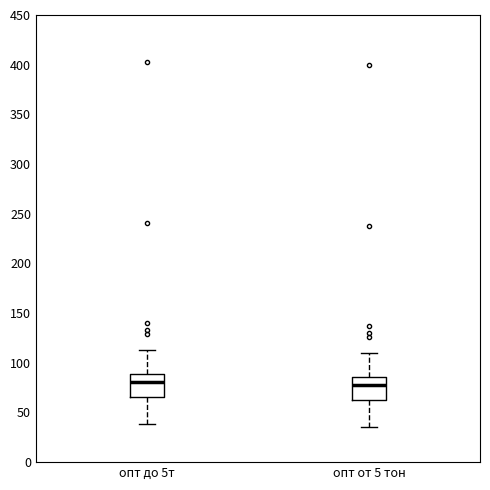

Reading left to right, read every box against the y-axis: the position of its median line, the range the box covers, and the ends of its whiskers. The values are not printed on the chart, so give them approximately, as read against the axis.

опт до 5т: median 80, box 65 to 90, whiskers 40 to 115
опт от 5 тон: median 75, box 65 to 85, whiskers 35 to 110